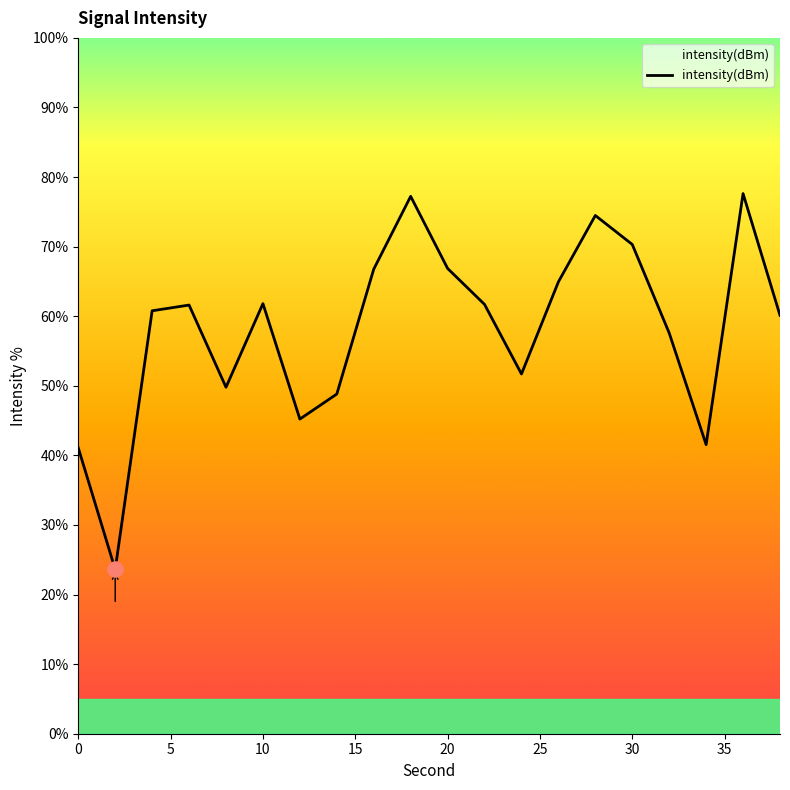

What is the maximum value shown in the chart?

77.6